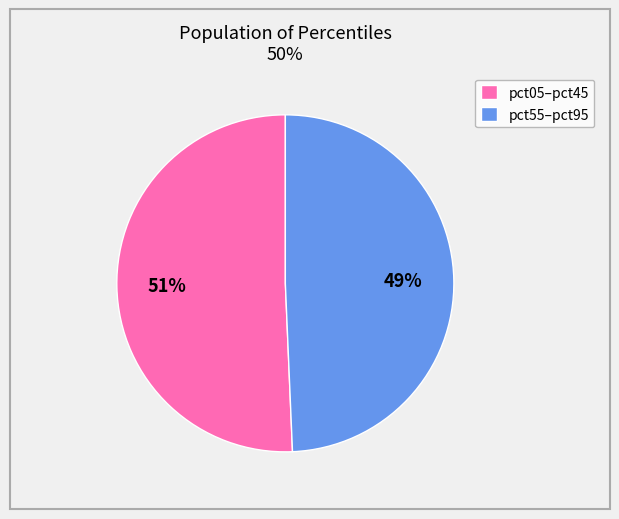

To the nearest percent, what portion does pct55–pct95 represent?

49%